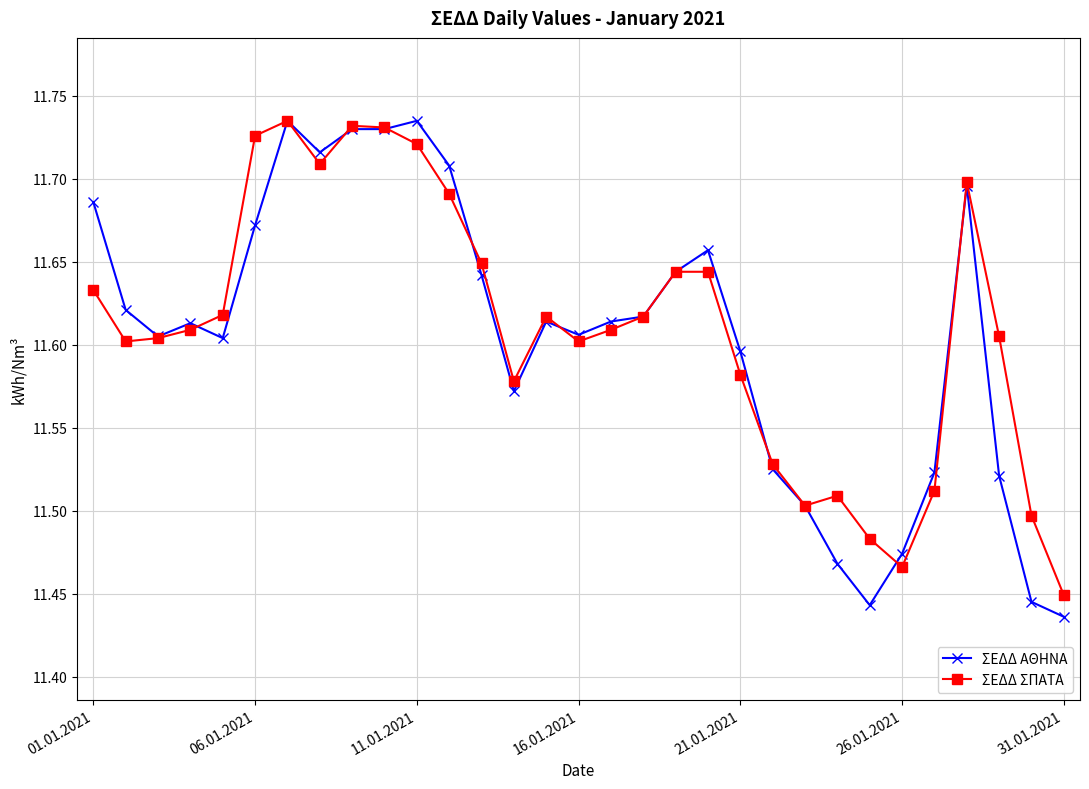

True or false: ΣΕΔΔ ΣΠΑΤΑ has more than 2 interior local peaks.

True